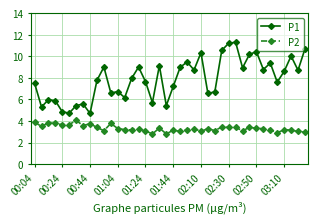

How many lines are shown in the chart?

2